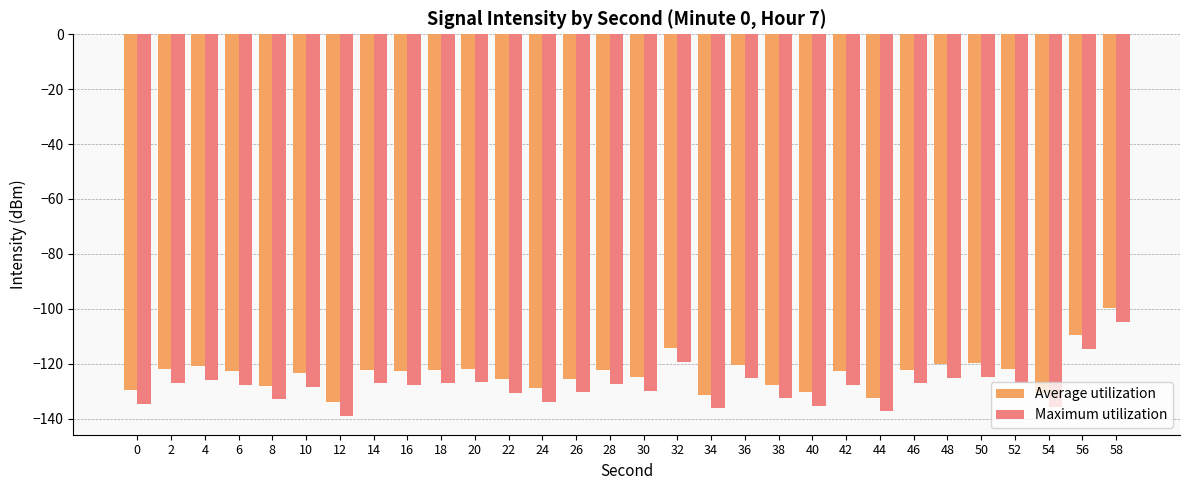

List the series in order of their peak value, highest first.

Average utilization, Maximum utilization